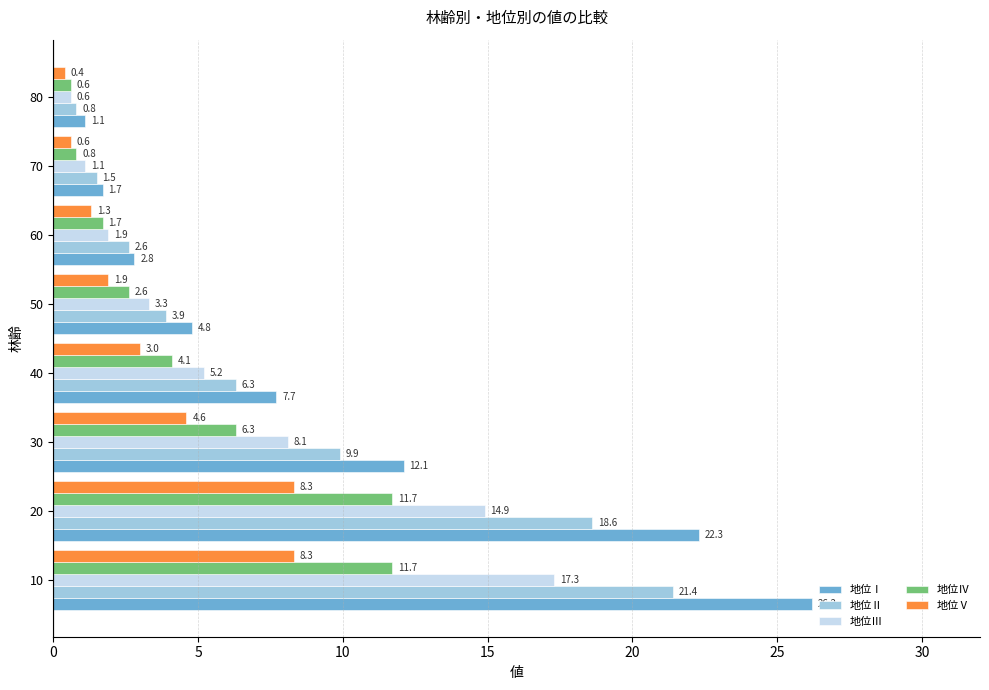

What is the difference between the maximum and minimum values in the 地位Ⅲ series?

16.7